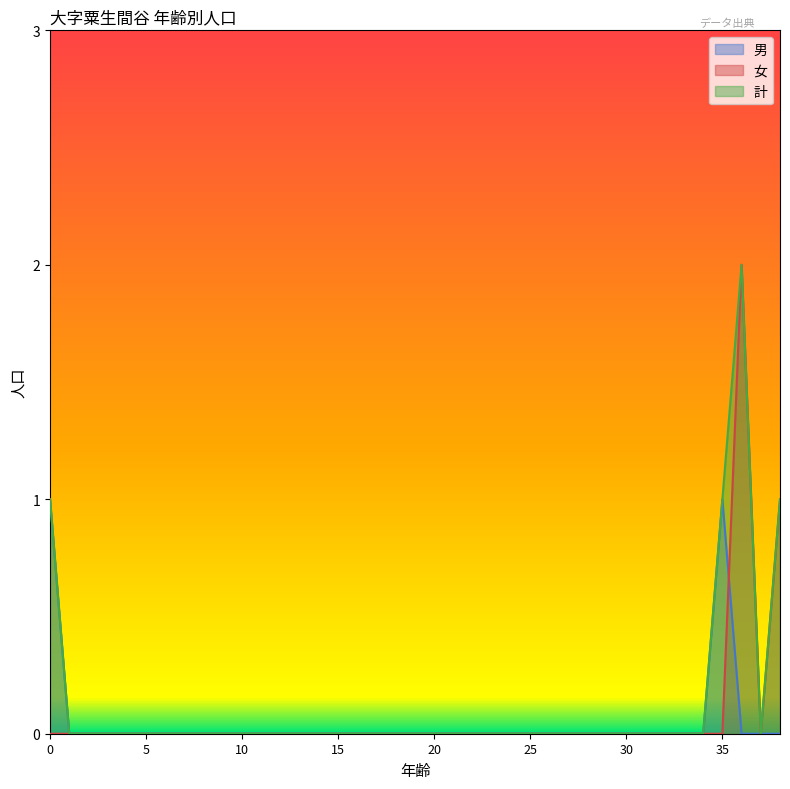

Reading right to left, extract all data points from this chart.

男: 0	0	0	1	0	0	0	0	0	0	0	0	0	0	0	0	0	0	0	0	0	0	0	0	0	0	0	0	0	0	0	0	0	0	0	0	0	0	1
女: 1	0	2	0	0	0	0	0	0	0	0	0	0	0	0	0	0	0	0	0	0	0	0	0	0	0	0	0	0	0	0	0	0	0	0	0	0	0	0
計: 1	0	2	1	0	0	0	0	0	0	0	0	0	0	0	0	0	0	0	0	0	0	0	0	0	0	0	0	0	0	0	0	0	0	0	0	0	0	1